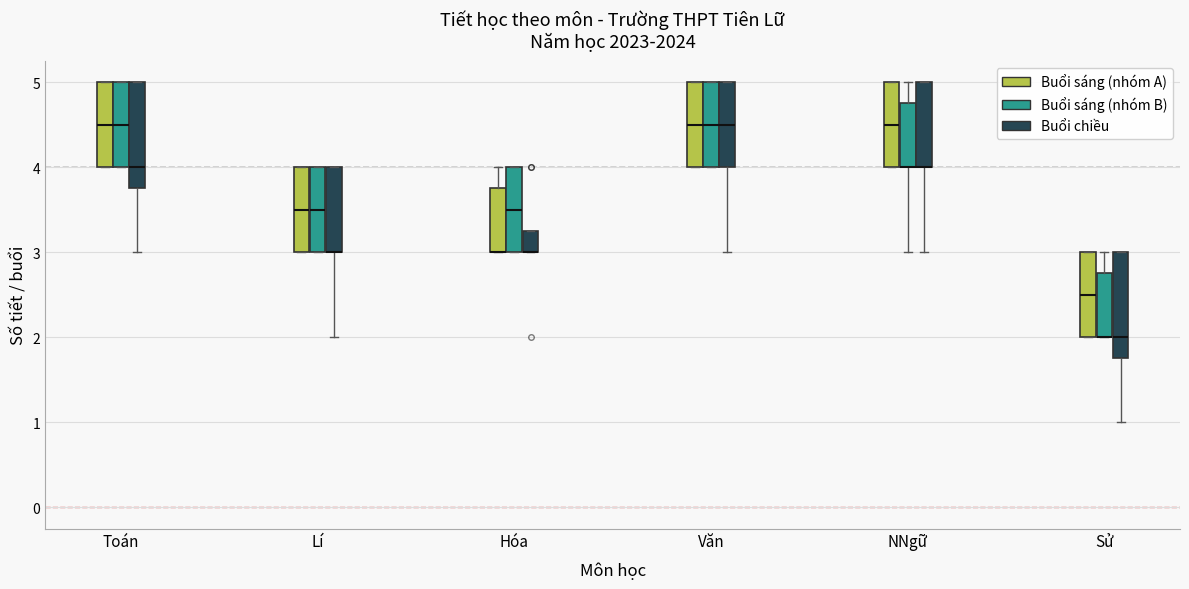

Reading left to right, transcribe this box plot: for each box, give where its median line is, the range the box spans, and where its two whiskers end, as read against the y-axis. The values are not printed on the chart, so give them approximately, as read against the axis.

Toán (Buổi sáng (nhóm A)): median 4.5, box 4.0 to 5.0, whiskers 4.0 to 5.0
Toán (Buổi sáng (nhóm B)): median 4.5, box 4.0 to 5.0, whiskers 4.0 to 5.0
Toán (Buổi chiều): median 4.0, box 3.8 to 5.0, whiskers 3.0 to 5.0
Lí (Buổi sáng (nhóm A)): median 3.5, box 3.0 to 4.0, whiskers 3.0 to 4.0
Lí (Buổi sáng (nhóm B)): median 3.5, box 3.0 to 4.0, whiskers 3.0 to 4.0
Lí (Buổi chiều): median 3.0 (drawn on the box's lower edge), box 3.0 to 4.0, whiskers 2.0 to 4.0
Hóa (Buổi sáng (nhóm A)): median 3.0 (drawn on the box's lower edge), box 3.0 to 3.8, whiskers 3.0 to 4.0
Hóa (Buổi sáng (nhóm B)): median 3.5, box 3.0 to 4.0, whiskers 3.0 to 4.0
Hóa (Buổi chiều): median 3.0 (drawn on the box's lower edge), box 3.0 to 3.3, whiskers 3.0 to 3.3
Văn (Buổi sáng (nhóm A)): median 4.5, box 4.0 to 5.0, whiskers 4.0 to 5.0
Văn (Buổi sáng (nhóm B)): median 4.5, box 4.0 to 5.0, whiskers 4.0 to 5.0
Văn (Buổi chiều): median 4.5, box 4.0 to 5.0, whiskers 3.0 to 5.0
NNgữ (Buổi sáng (nhóm A)): median 4.5, box 4.0 to 5.0, whiskers 4.0 to 5.0
NNgữ (Buổi sáng (nhóm B)): median 4.0 (drawn on the box's lower edge), box 4.0 to 4.8, whiskers 3.0 to 5.0
NNgữ (Buổi chiều): median 4.0 (drawn on the box's lower edge), box 4.0 to 5.0, whiskers 3.0 to 5.0
Sử (Buổi sáng (nhóm A)): median 2.5, box 2.0 to 3.0, whiskers 2.0 to 3.0
Sử (Buổi sáng (nhóm B)): median 2.0 (drawn on the box's lower edge), box 2.0 to 2.8, whiskers 2.0 to 3.0
Sử (Buổi chiều): median 2.0, box 1.8 to 3.0, whiskers 1.0 to 3.0